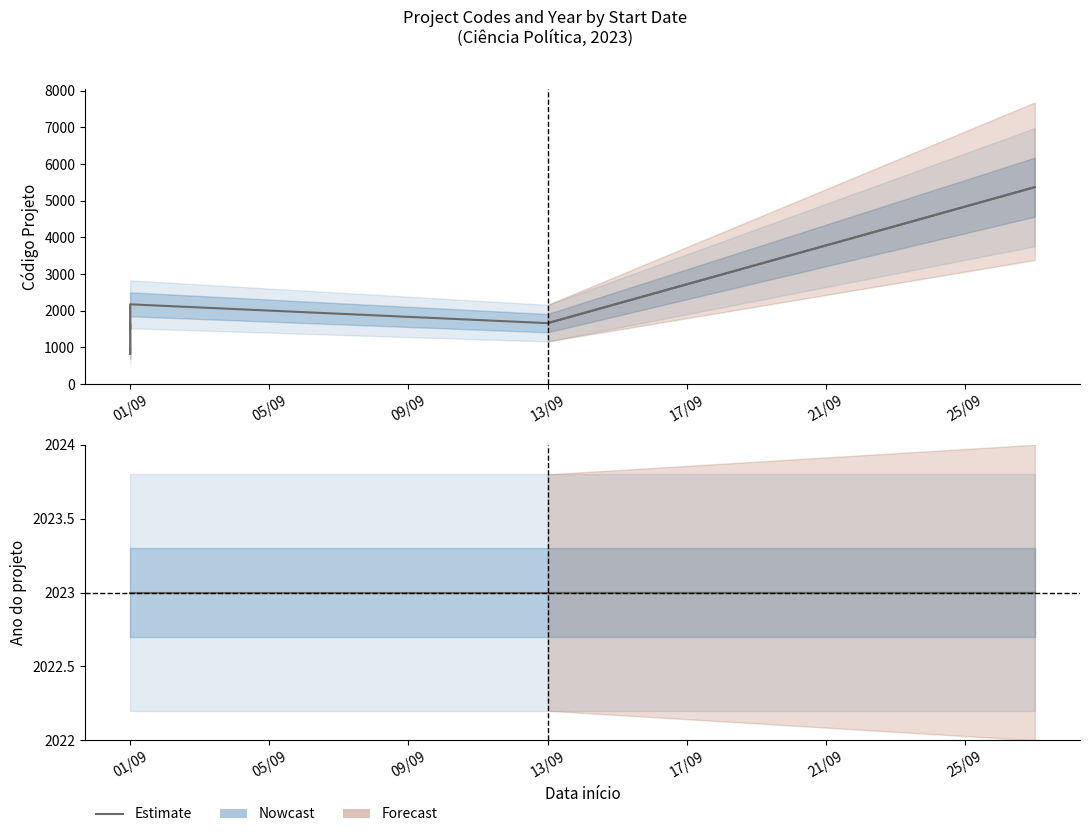

Which category has the highest value in the Ano do projeto series?

01/09/2023